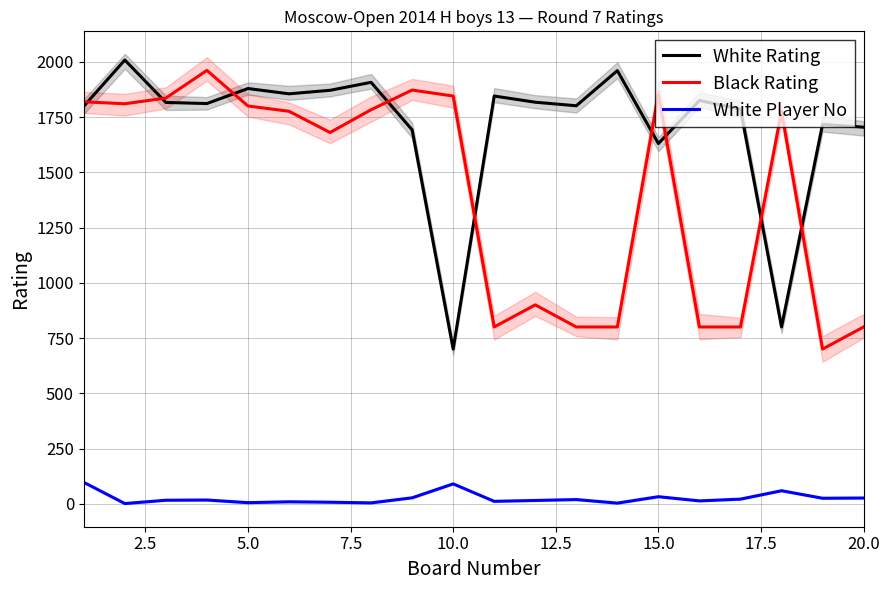

Reading left to right, transcribe all the data shown in this chart.

White Rating: 1799	2008	1816	1811	1879	1855	1871	1907	1692	700	1845	1817	1801	1960	1630	1825	1786	800	1717	1704
Black Rating: 1819	1810	1836	1961	1800	1776	1680	1783	1872	1845	800	900	800	800	1855	800	800	1776	700	800
White Player No: 97	1	16	17	5	9	7	4	27	90	11	15	19	3	32	13	21	59	25	26